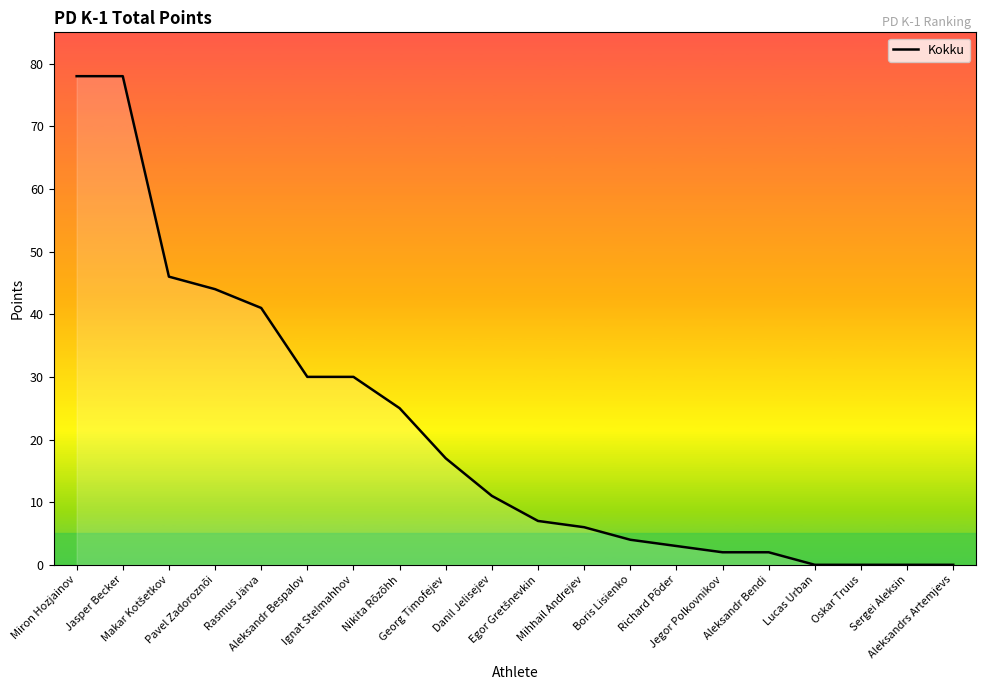

How many distinct data groups are displayed?

1